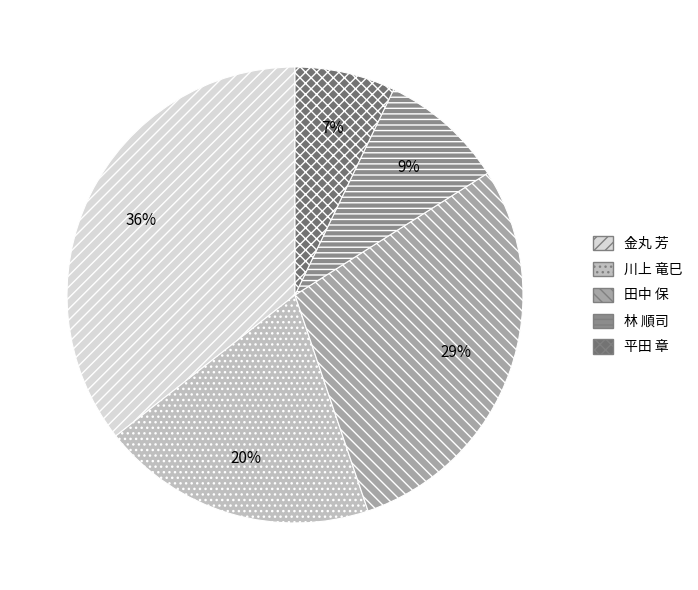

To the nearest percent, what is the average slice percentage?

20%